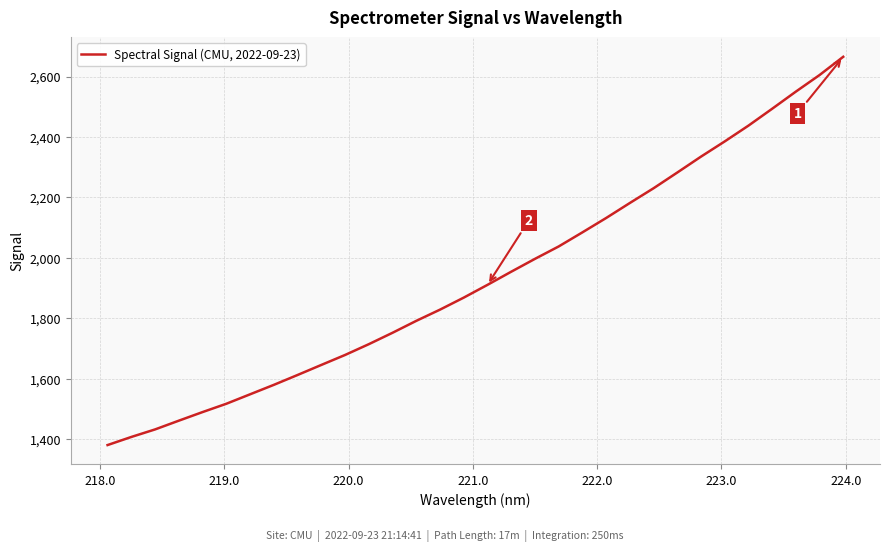

What is the smallest value displayed?

1380.9